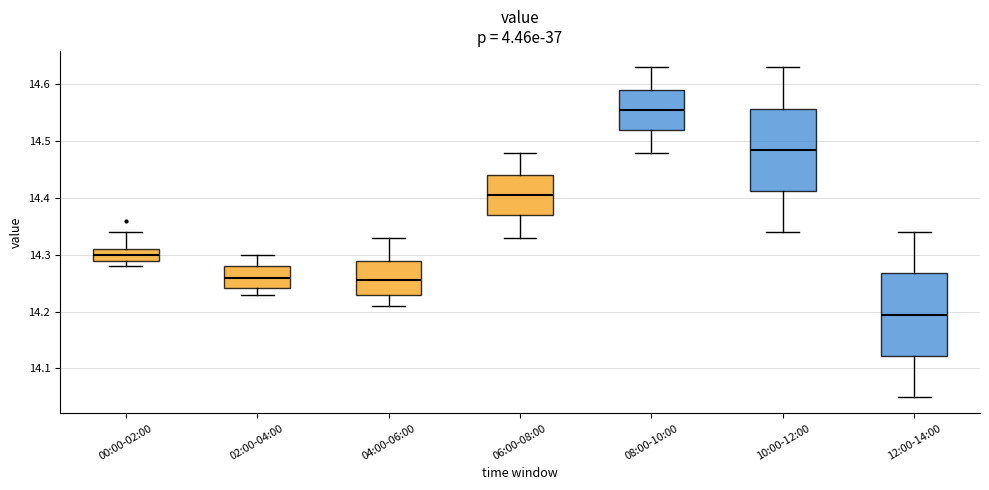

Reading left to right, read every box against the y-axis: the position of its median line, the range the box covers, and the ends of its whiskers. The values are not printed on the chart, so give them approximately, as read against the axis.

00:00-02:00: median 14.30, box 14.29 to 14.31, whiskers 14.28 to 14.34
02:00-04:00: median 14.26, box 14.24 to 14.28, whiskers 14.23 to 14.30
04:00-06:00: median 14.26, box 14.23 to 14.29, whiskers 14.21 to 14.33
06:00-08:00: median 14.41, box 14.37 to 14.44, whiskers 14.33 to 14.48
08:00-10:00: median 14.56, box 14.52 to 14.59, whiskers 14.48 to 14.63
10:00-12:00: median 14.49, box 14.41 to 14.56, whiskers 14.34 to 14.63
12:00-14:00: median 14.20, box 14.12 to 14.27, whiskers 14.05 to 14.34